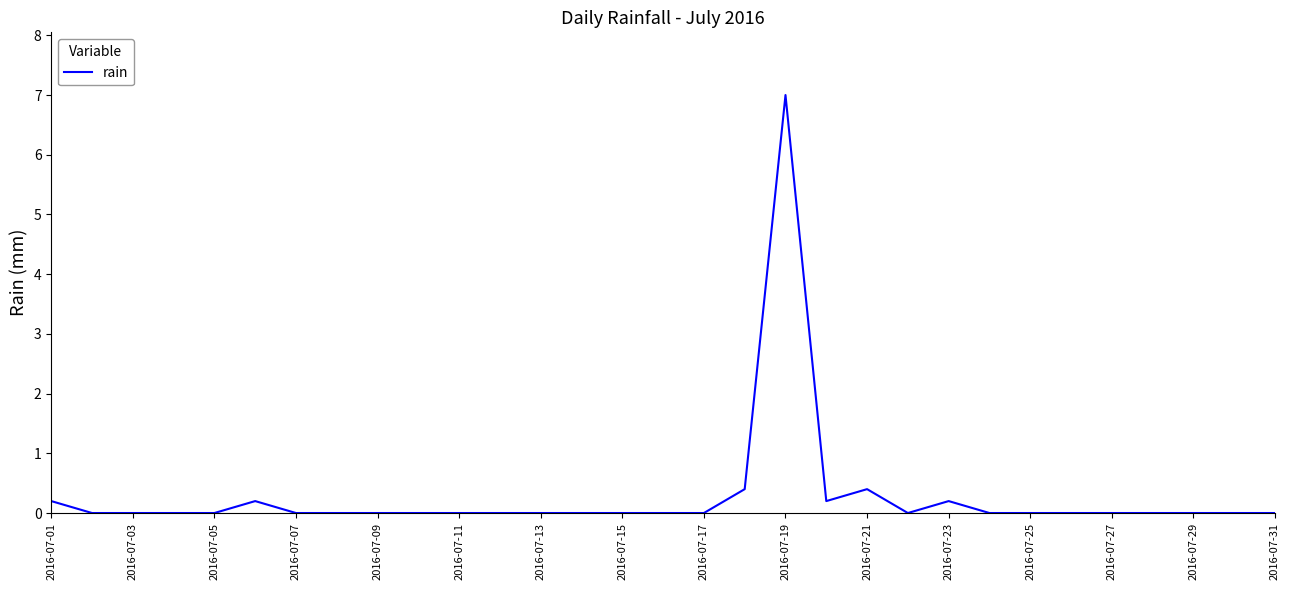

Does the chart have visible grid lines?

No